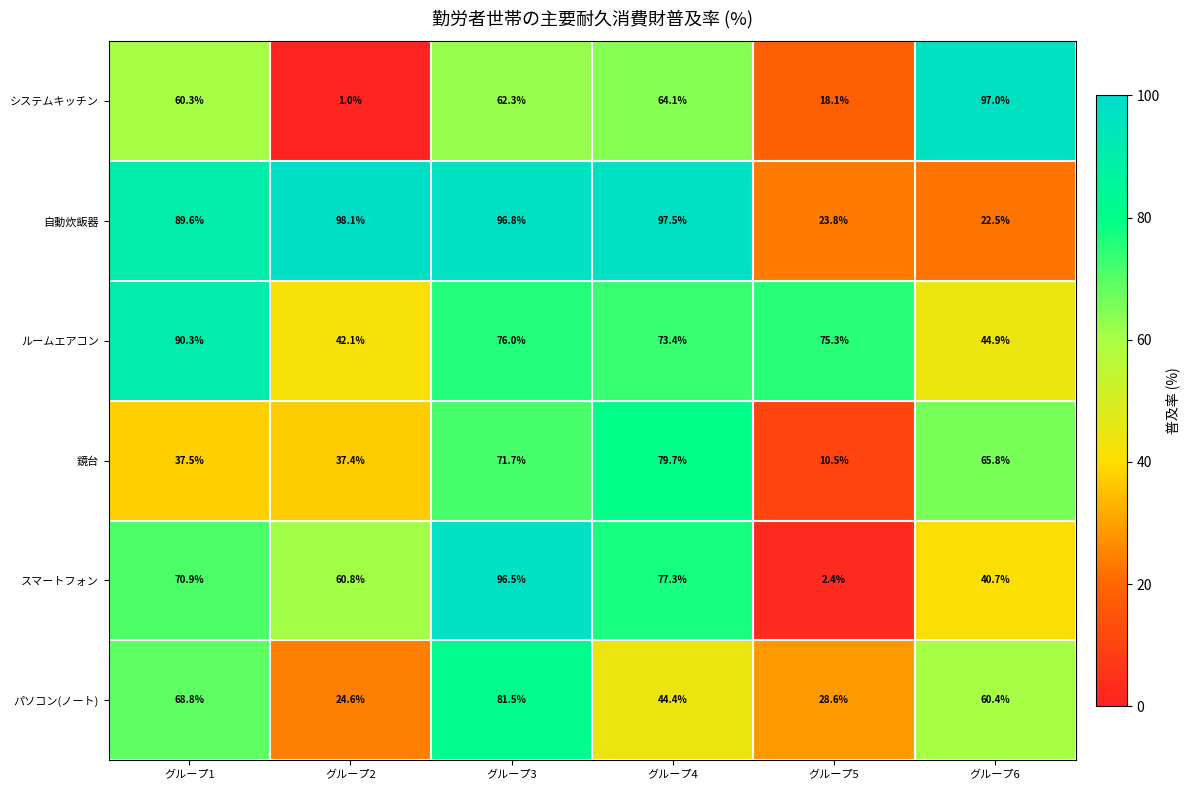

What is the spread (max minus min) of values at グループ4?

53.1